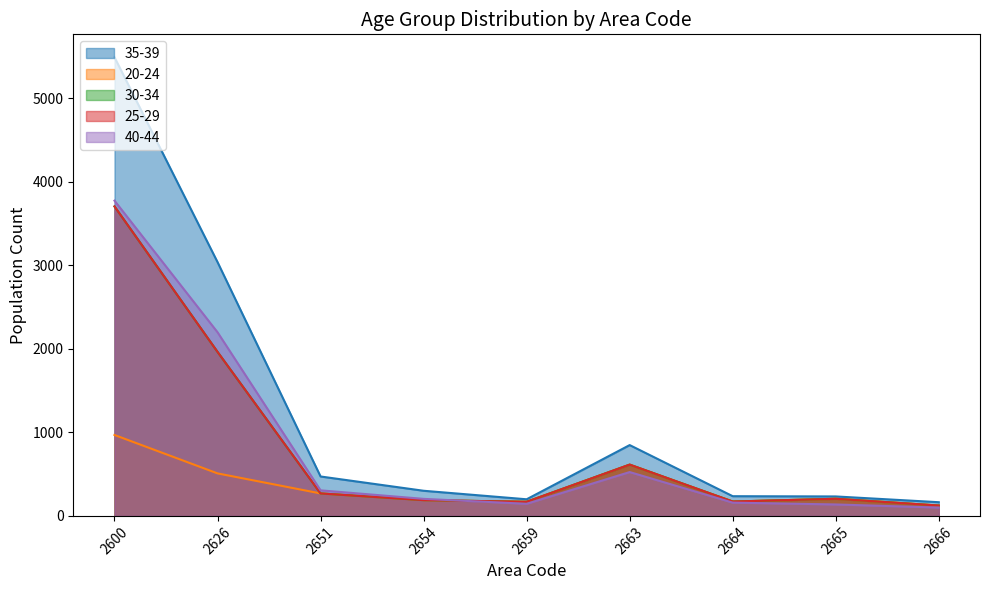

True or false: 30-34 and 20-24 cross at least once.

False